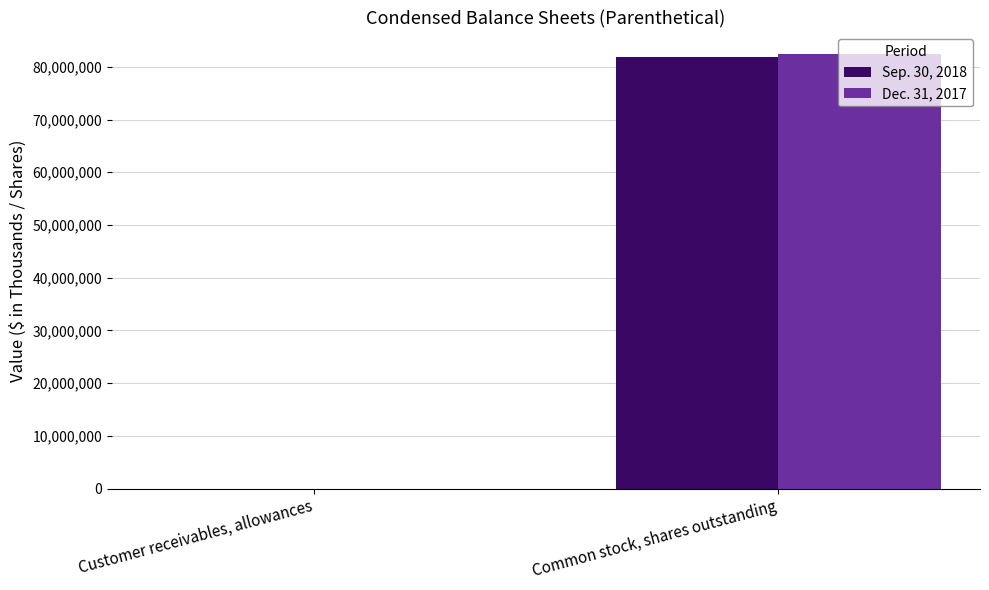

The Sep. 30, 2018 series shows 81885354 at Common stock, shares outstanding. True or false?

True